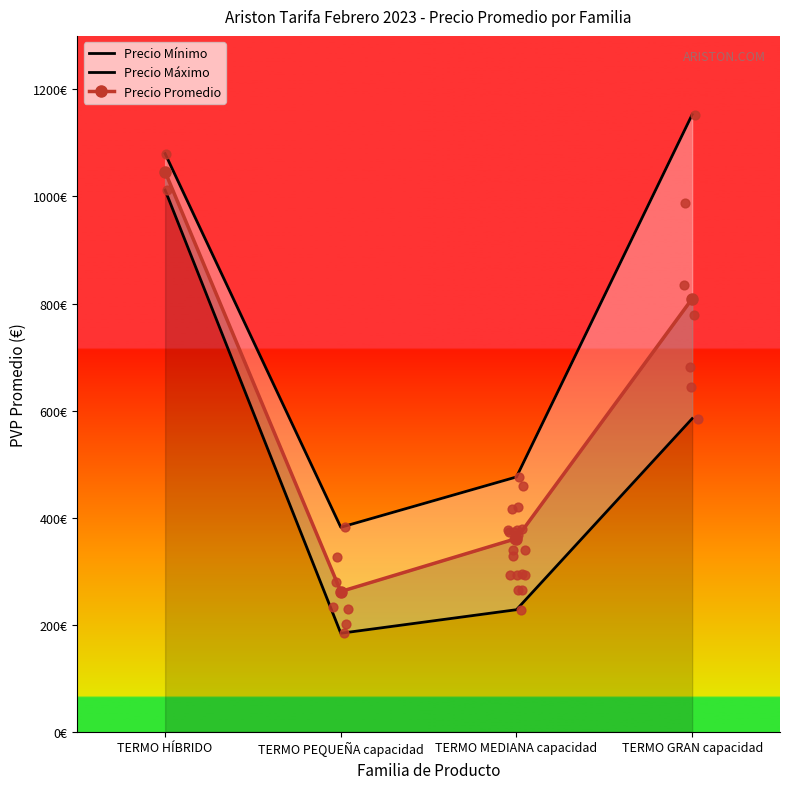

Which series reaches the minimum Y coordinate?

Precio Mínimo